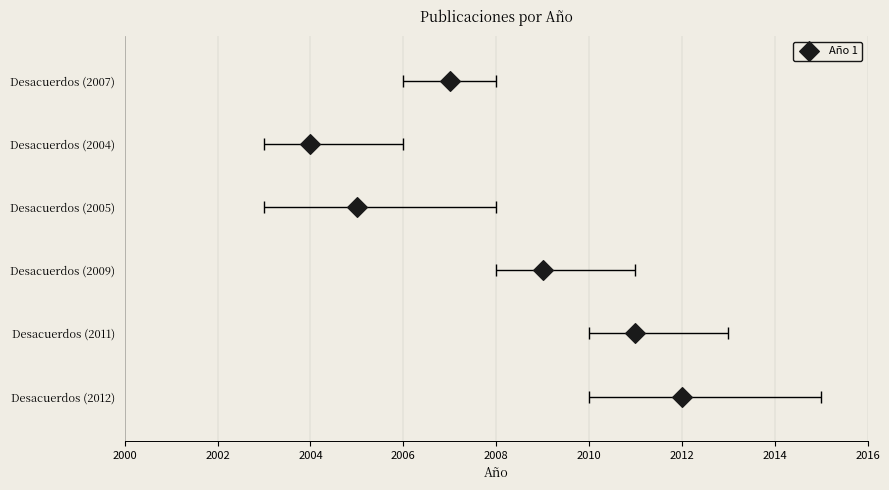

What is the change in value from 2000 to 2006?

+3